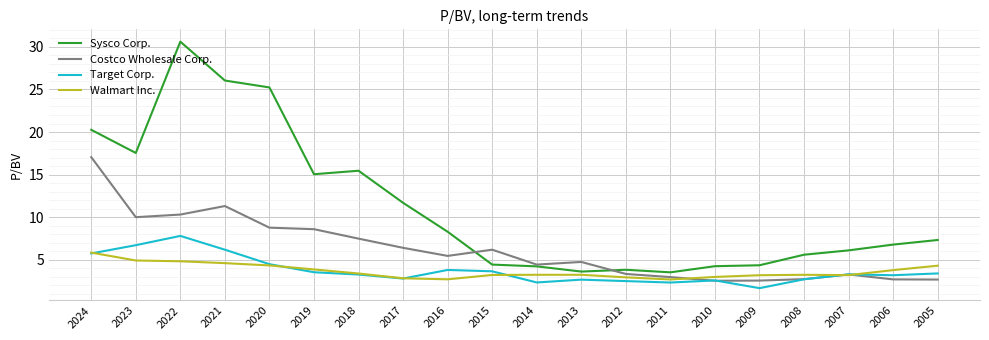

Count the number of categories in the chart.

20